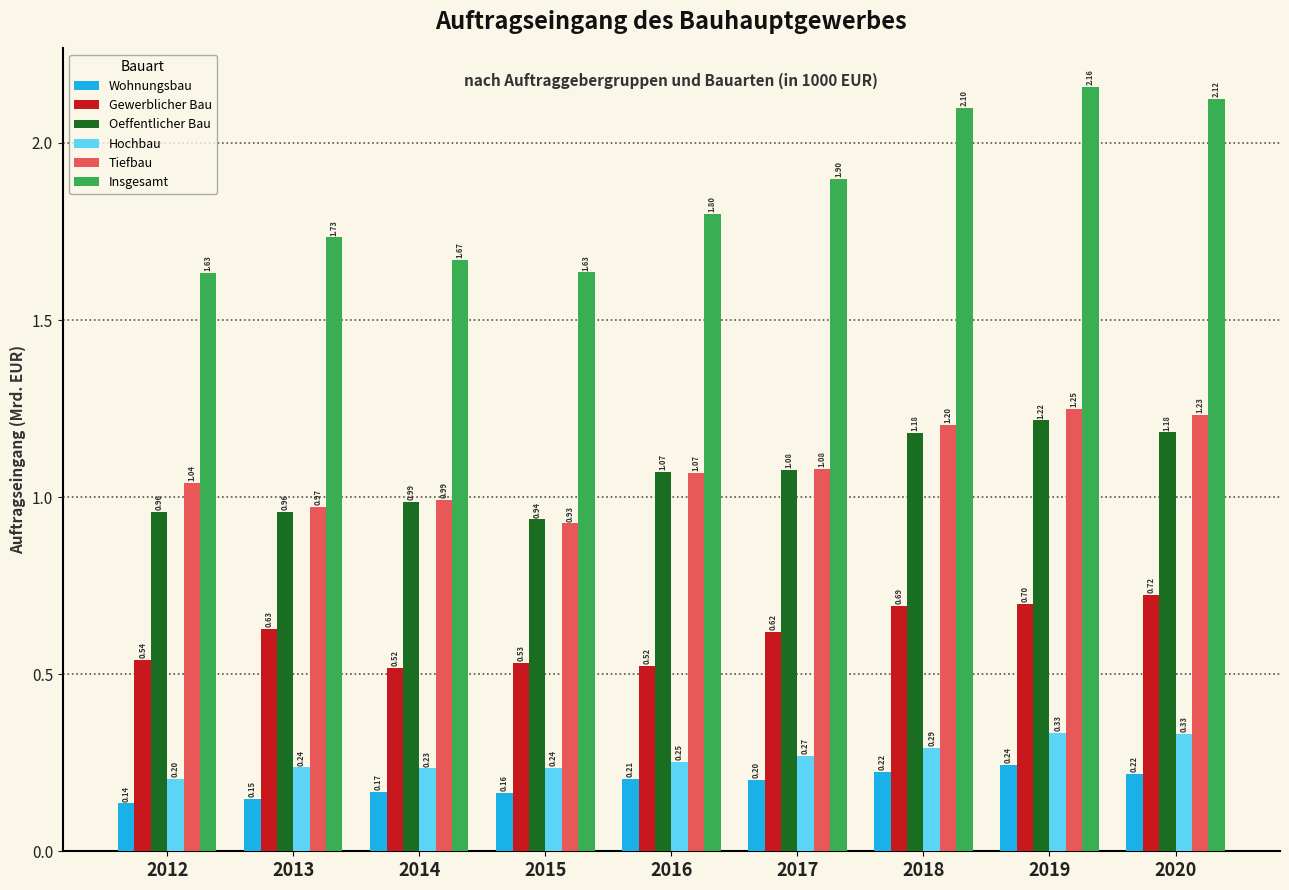

What is the sum of the Insgesamt values at 2018 and 2012?

3.7